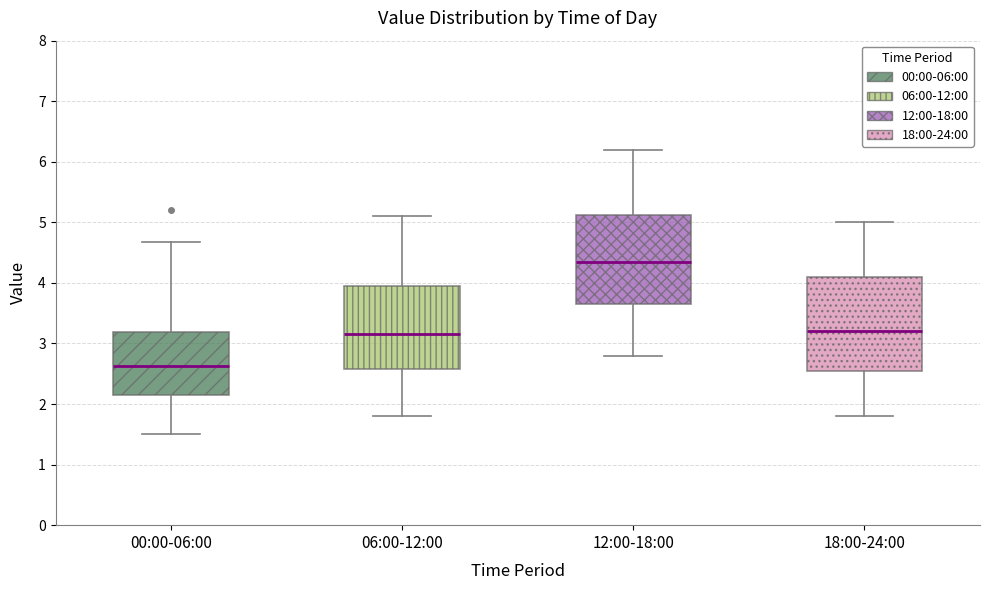

Reading left to right, read every box against the y-axis: the position of its median line, the range the box covers, and the ends of its whiskers. The values are not printed on the chart, so give them approximately, as read against the axis.

00:00-06:00: median 2.6, box 2.2 to 3.2, whiskers 1.5 to 4.7
06:00-12:00: median 3.2, box 2.6 to 4.0, whiskers 1.8 to 5.1
12:00-18:00: median 4.4, box 3.7 to 5.1, whiskers 2.8 to 6.2
18:00-24:00: median 3.2, box 2.6 to 4.1, whiskers 1.8 to 5.0